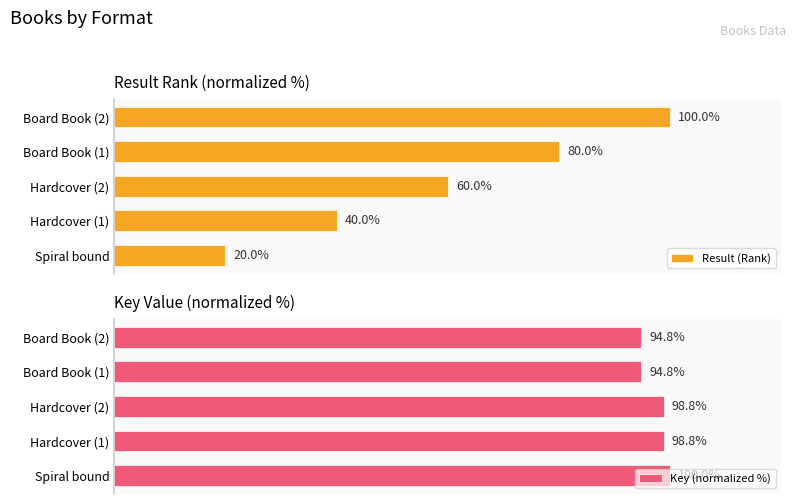

List the series in order of their overall mean, lowest first.

Result (Rank), Key (normalized %)